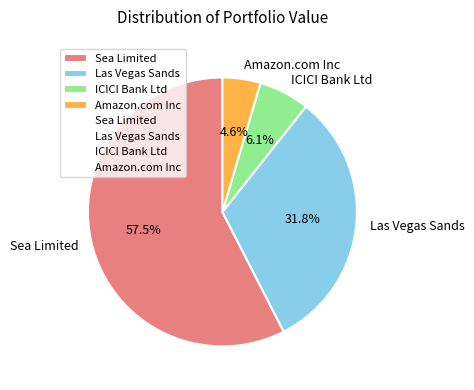

Does Sea Limited account for over 50% of the chart?

Yes